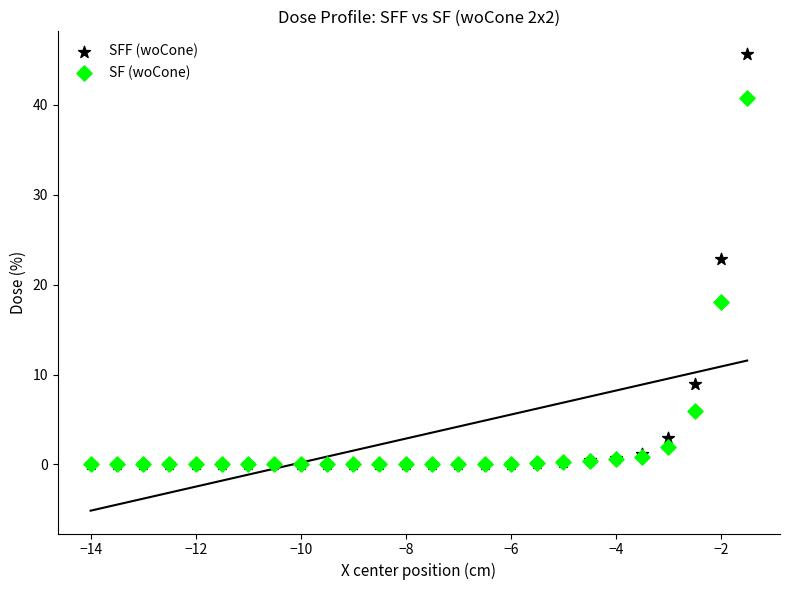

In the SFF (woCone) series, what Y value is closest to 22?

22.8